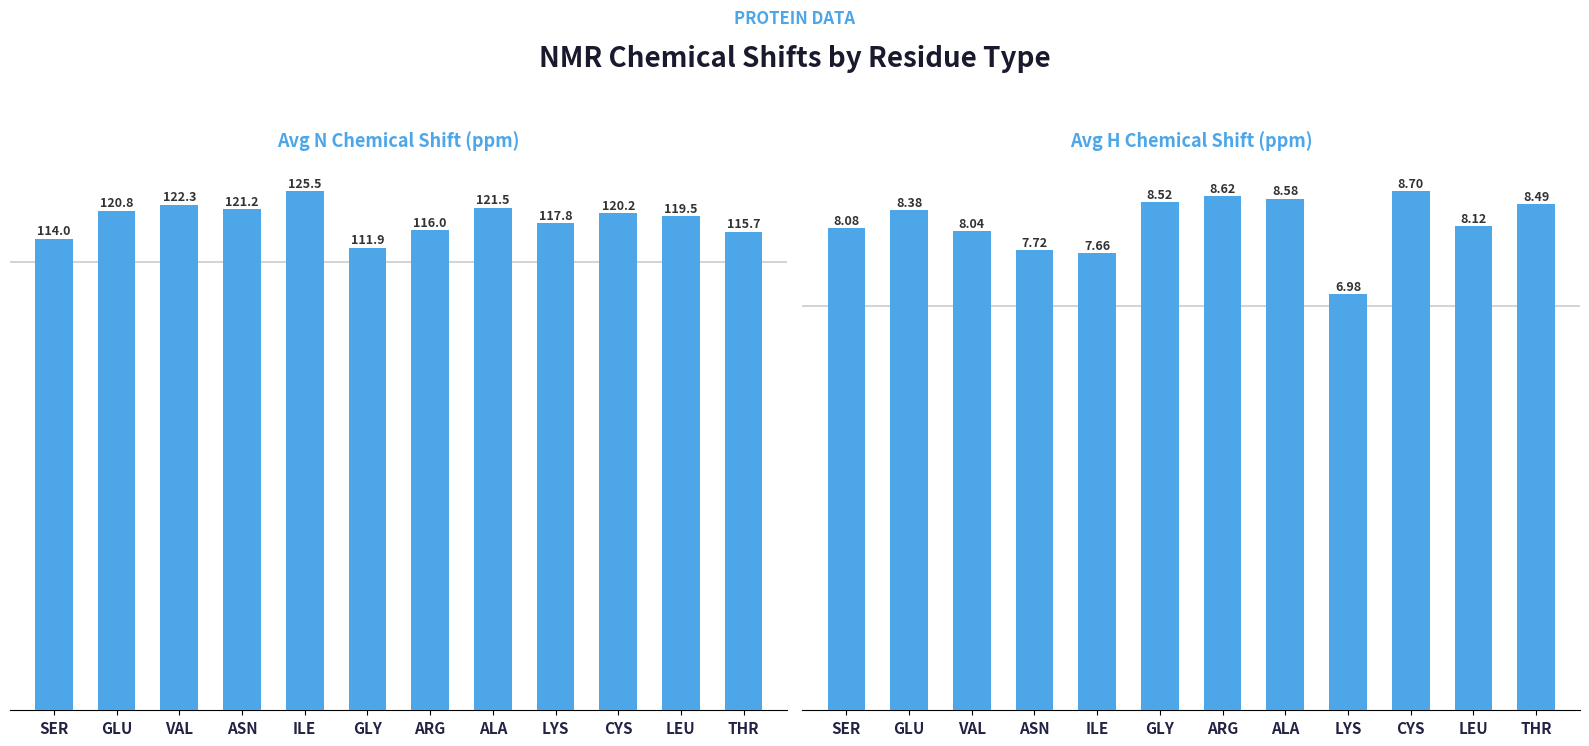

What is the label of the 6th bar from the left?

GLY